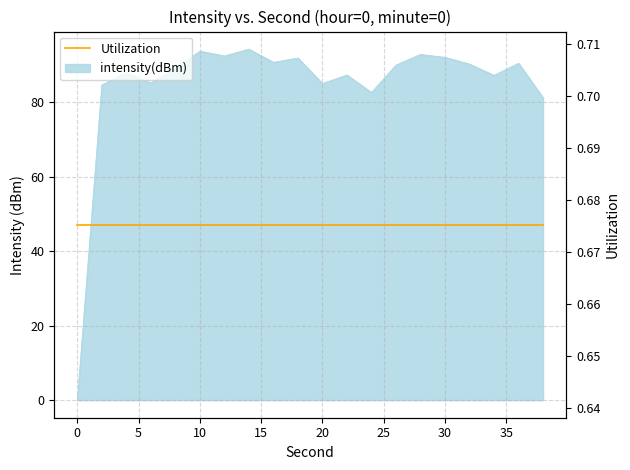

What is the value of the 20th point from the left?

81.2